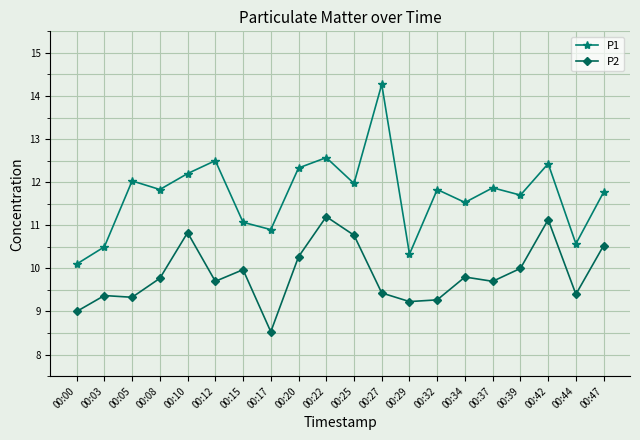

Which series has the largest range (max minus min)?

P1